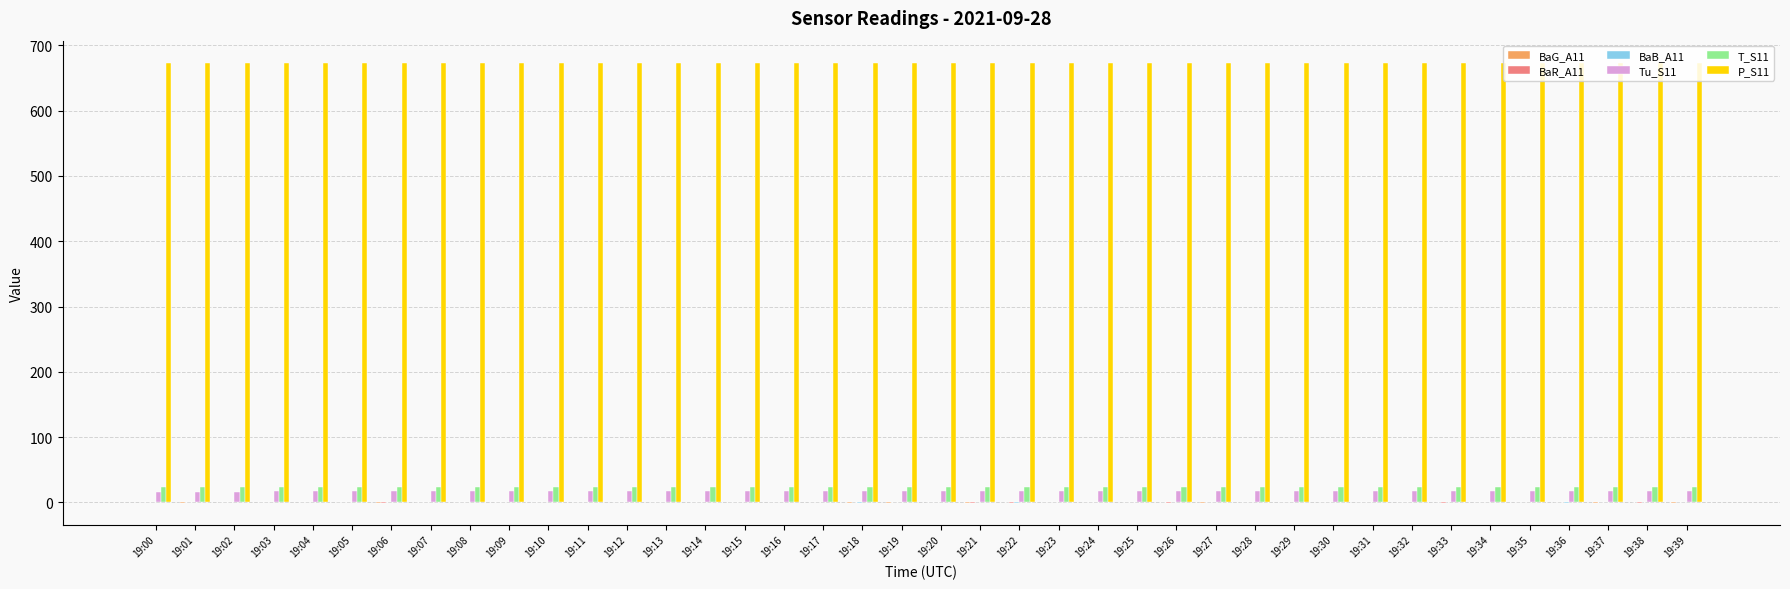

What is the total value across all series at 19:31?

714.5